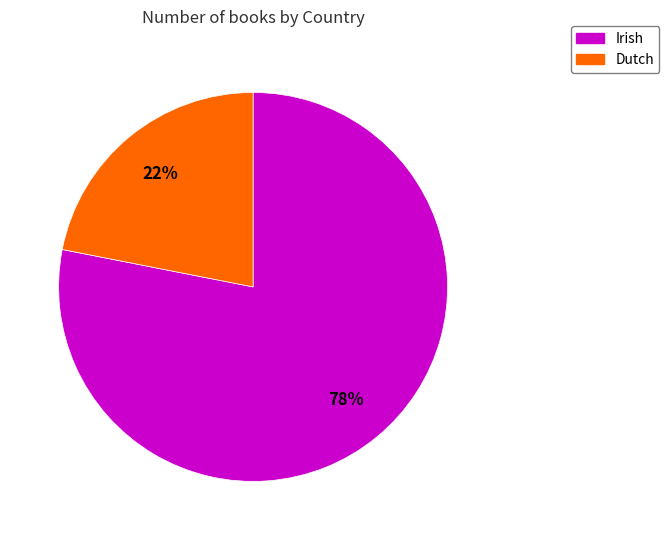

To the nearest percent, what percentage of the pie is Dutch?

22%